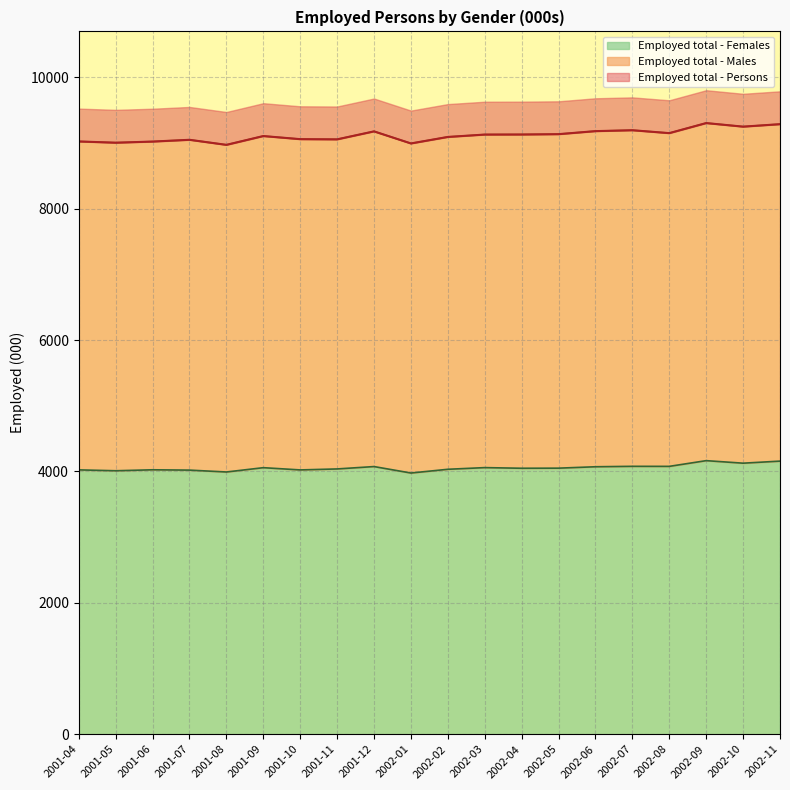

Does the chart display data point markers on the line(s)?

No